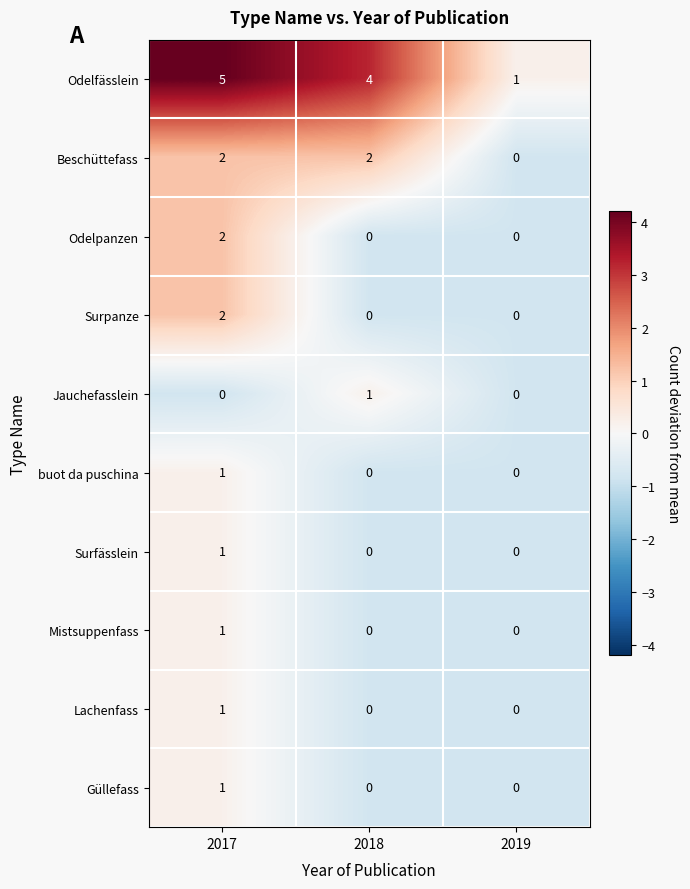

What is the sum of all Odelfässlein values?

10